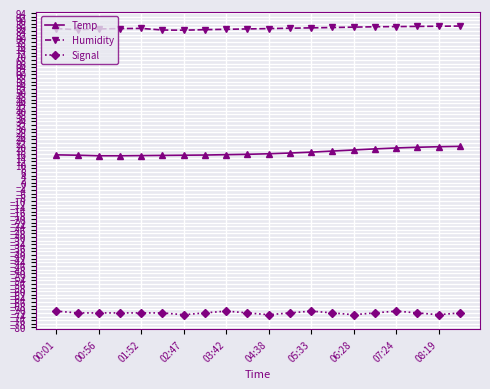

List the series in order of their overall mean, highest first.

Humidity, Temp, Signal